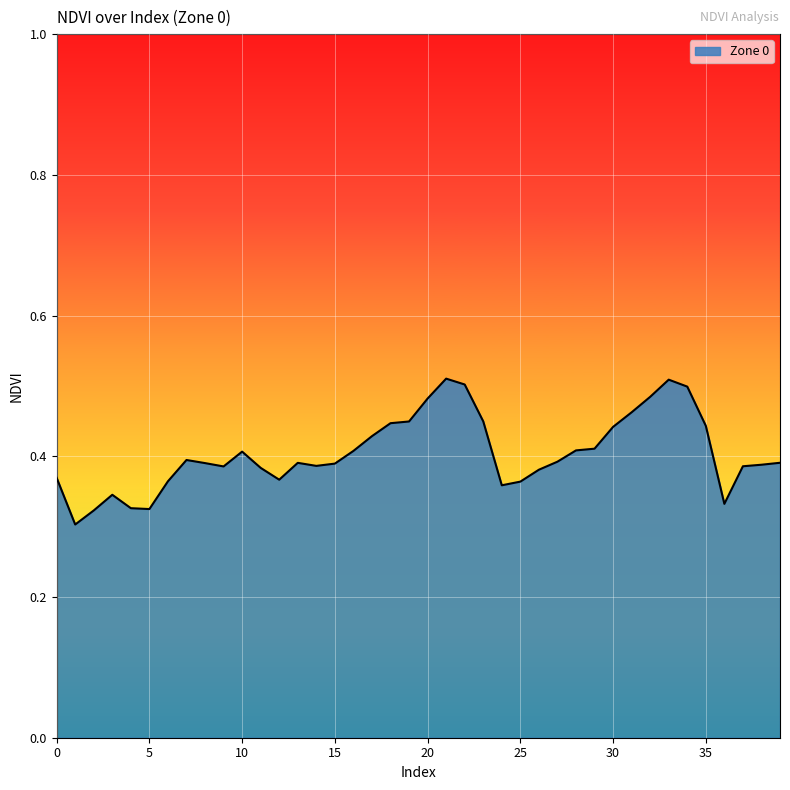

How many points are lower than both their immediate neighbors (excluding endpoints)?

7